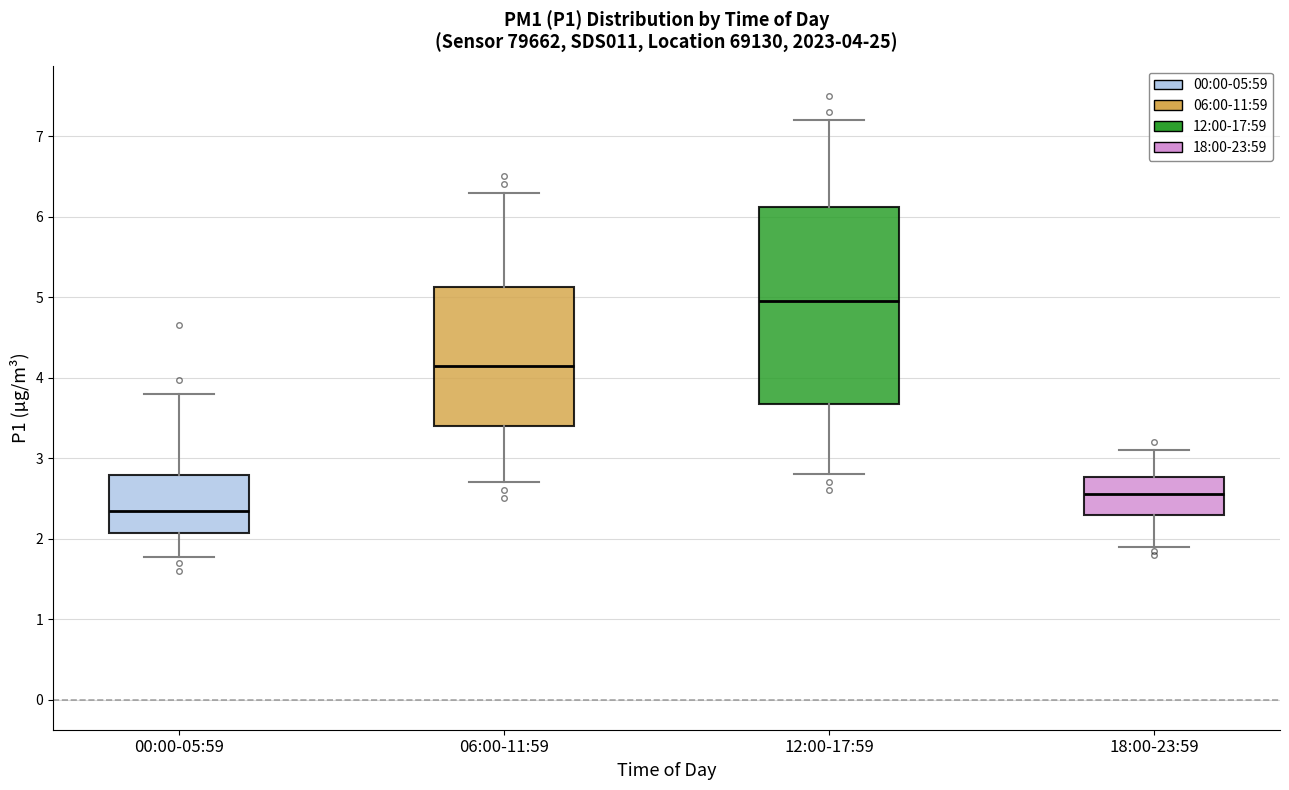

Which box has the highest median line?

12:00-17:59